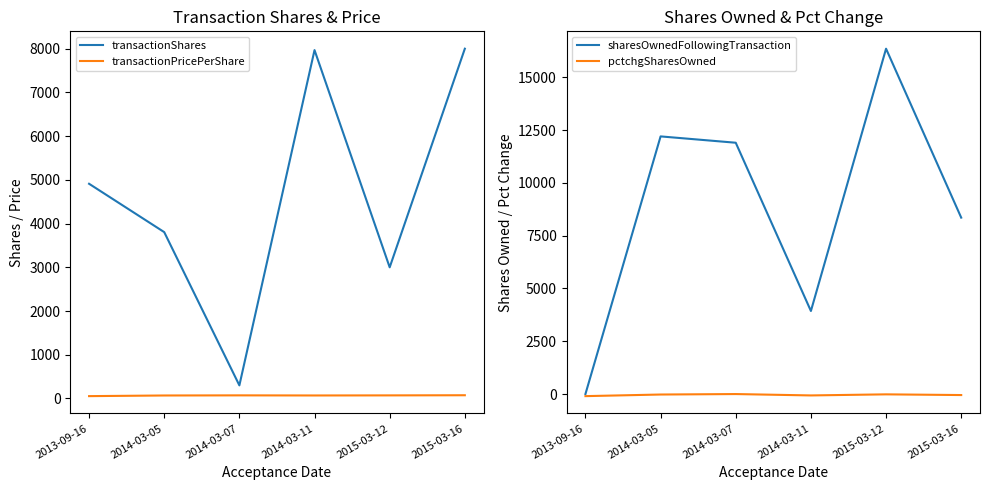

True or false: transactionShares has more than 1 interior local peaks.

False